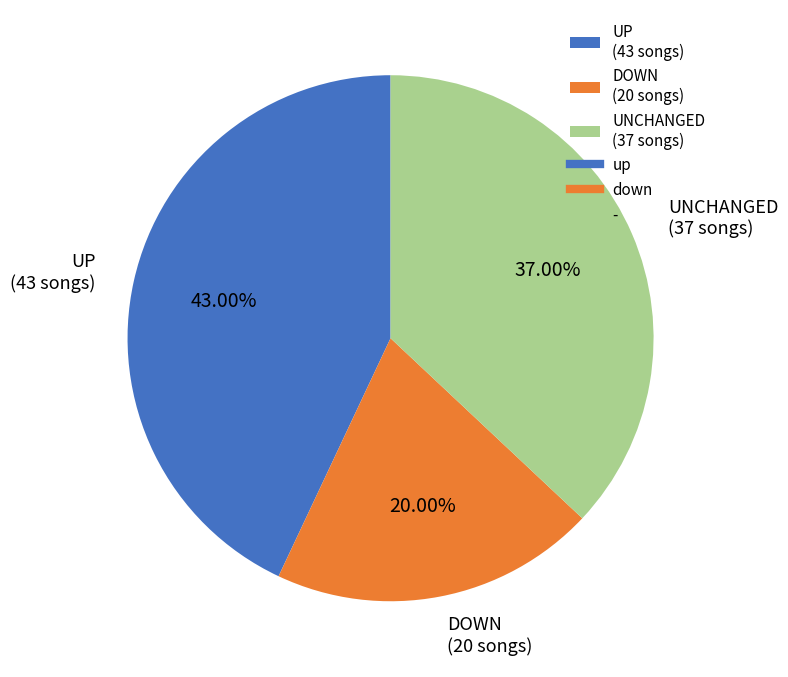

How many slices are in this pie chart?

3